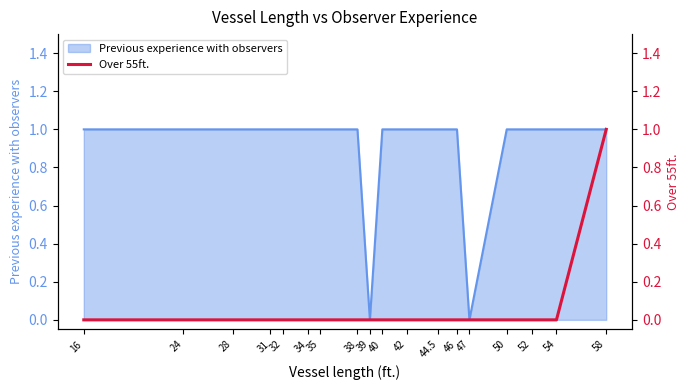

The value of Previous experience with observers at 24 is 2. True or false?

False